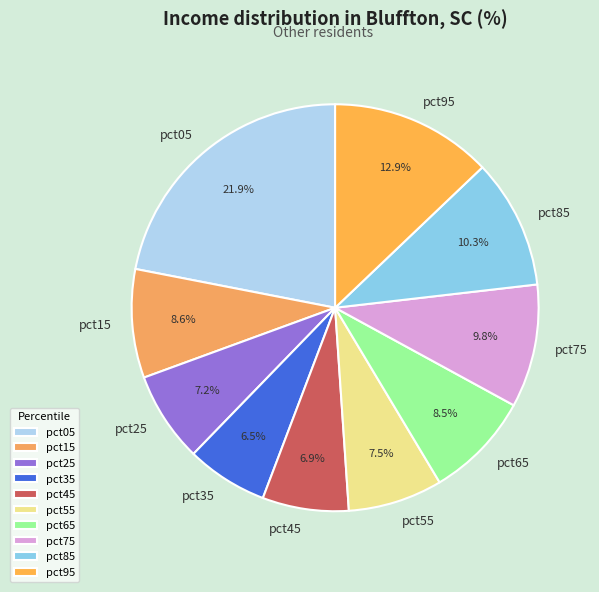

Do pct15 and pct05 together represent more than half of the pie?

No